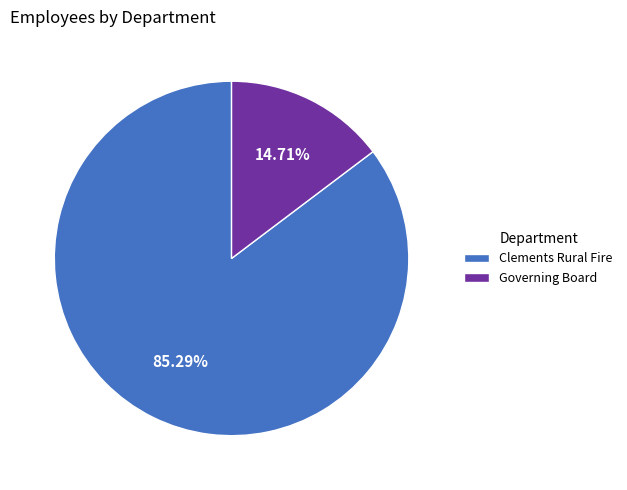

Between Clements Rural Fire and Governing Board, which is larger?

Clements Rural Fire